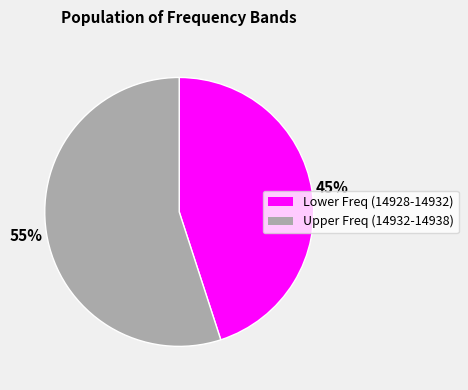

How many slices are in this pie chart?

2